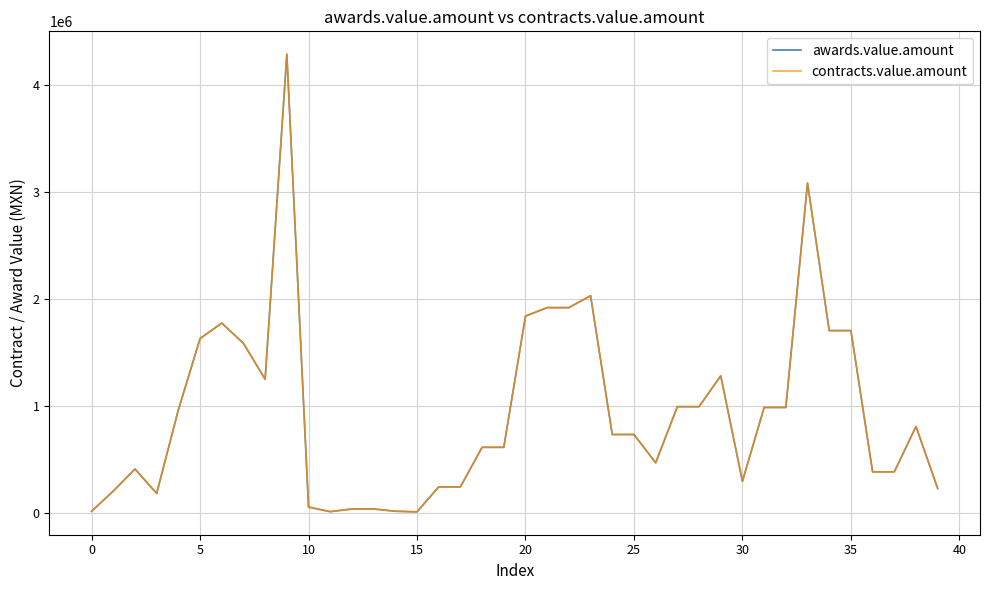

Is this an area chart (filled region under the line)?

No